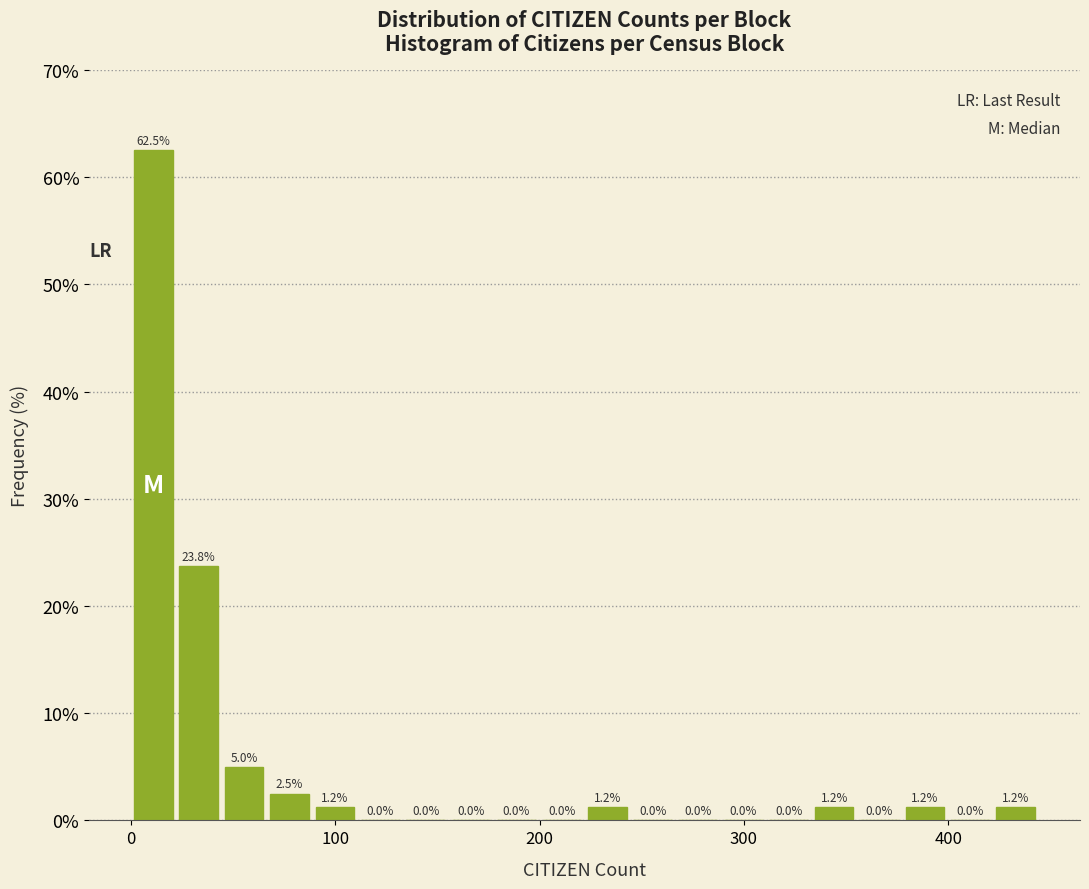

Around what value on the x-axis is the tallest bar? Give the approximate position of its centre, as read against the axis.

10